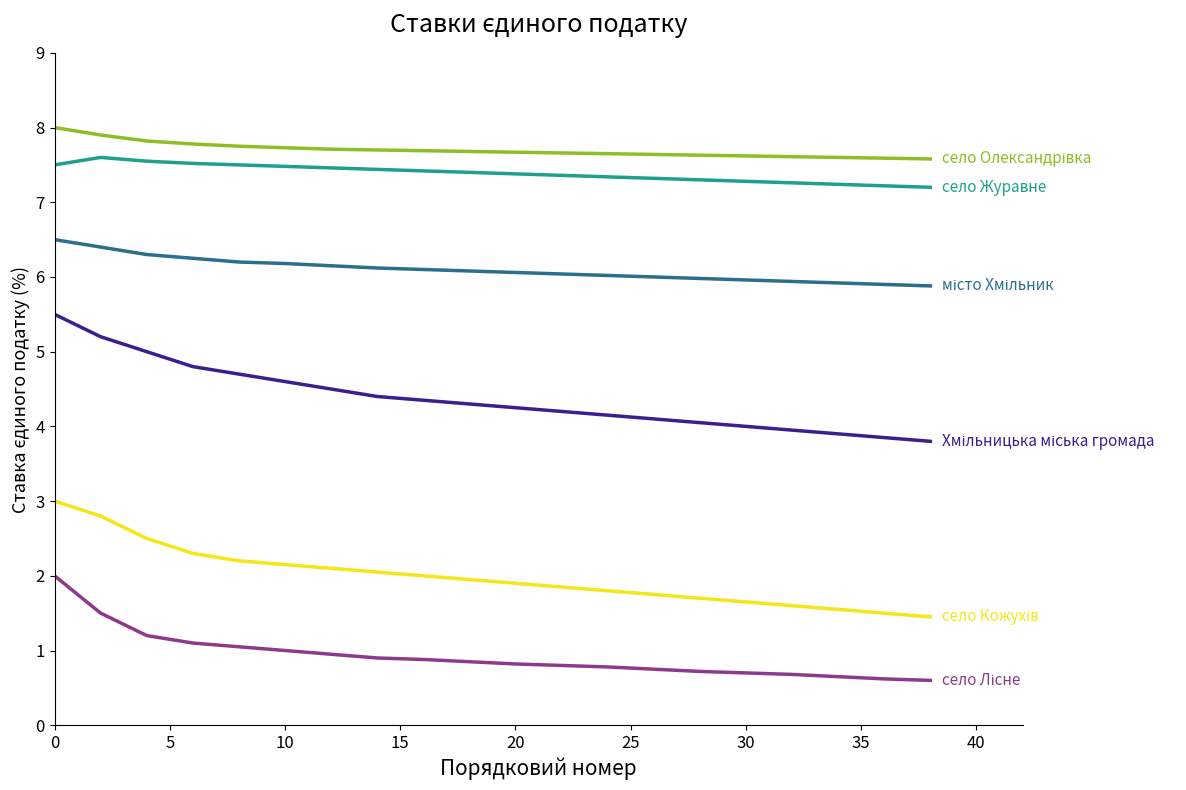

What is the maximum value shown in the chart?

8.0